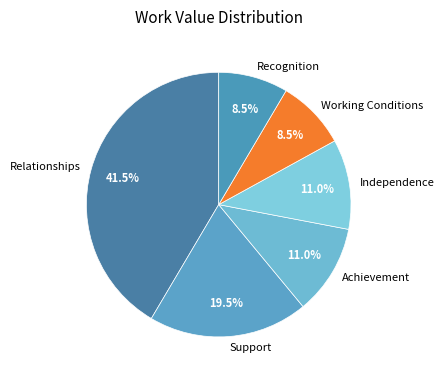

Is there a majority slice in this chart?

No